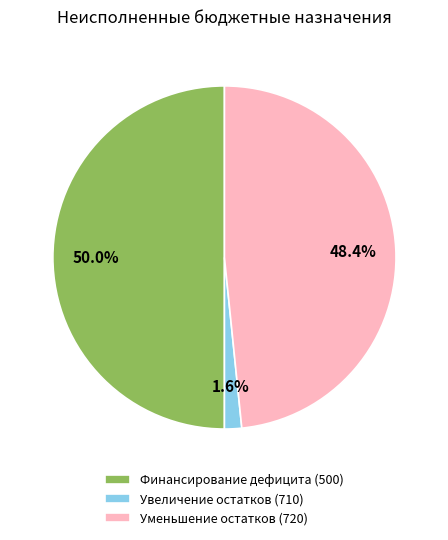

Does Уменьшение остатков (720) account for over 50% of the chart?

No